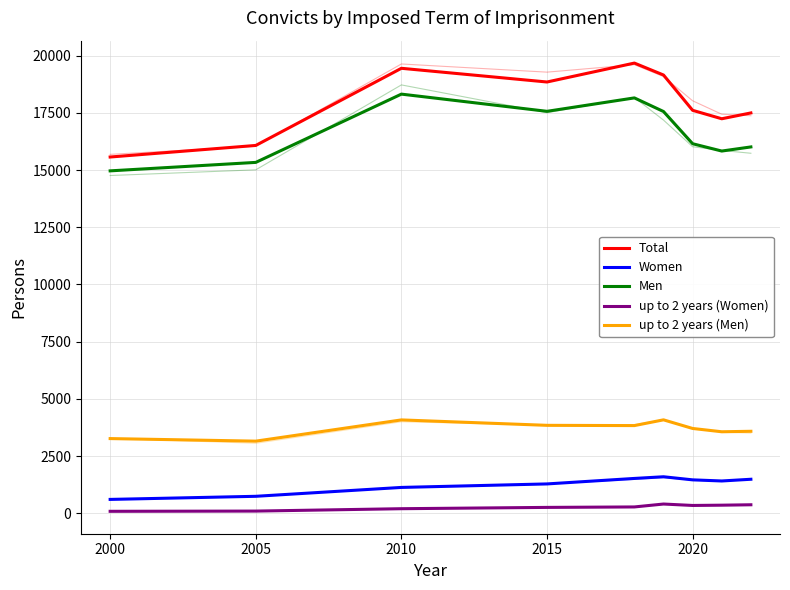

Rank the series at 2015 from lowest to highest value.

up to 2 years (Women), Women, up to 2 years (Men), Men, Total